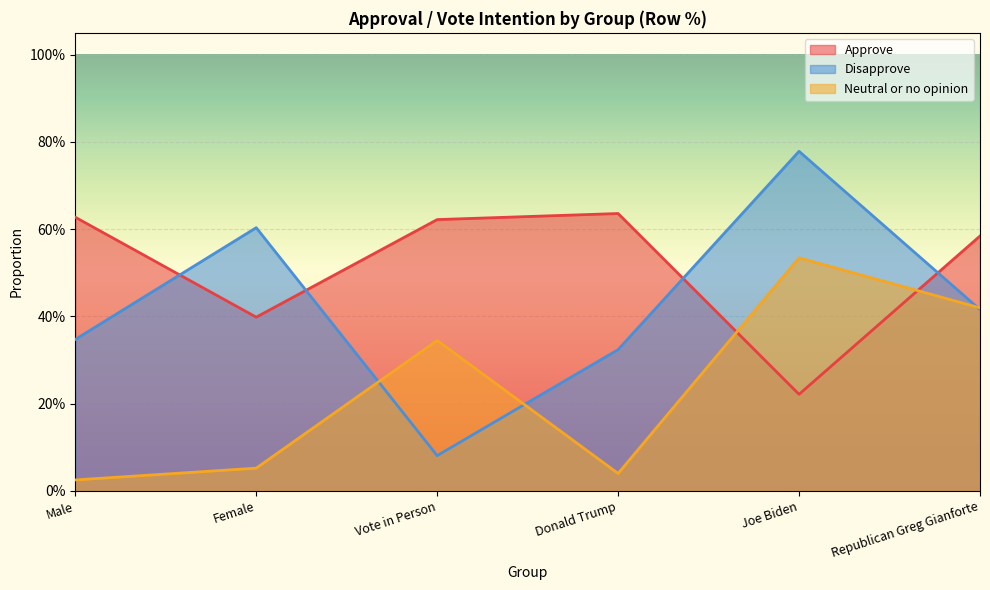

Reading right to left, extract all data points from this chart.

Approve: Republican Greg Gianforte=0.6	Joe Biden=0.2	Donald Trump=0.6	Vote in Person=0.6	Female=0.4	Male=0.6
Disapprove: Republican Greg Gianforte=0.4	Joe Biden=0.8	Donald Trump=0.3	Vote in Person=0.1	Female=0.6	Male=0.3
Neutral or no opinion: Republican Greg Gianforte=0.4	Joe Biden=0.5	Donald Trump=0.0	Vote in Person=0.3	Female=0.1	Male=0.0